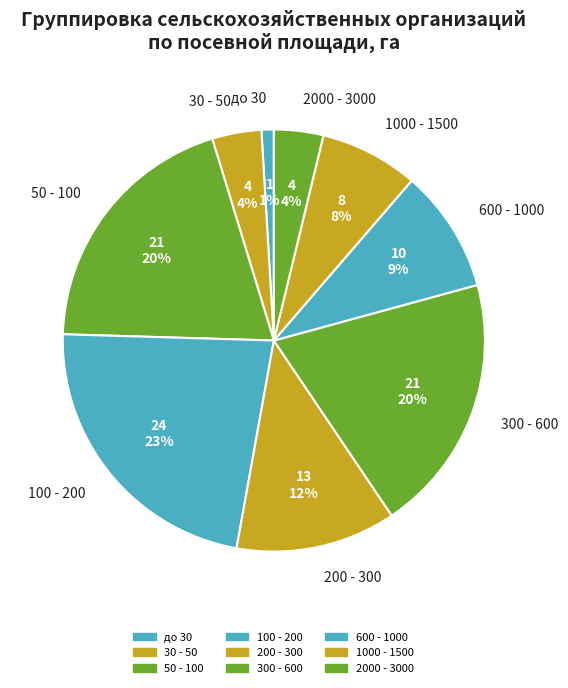

To the nearest percent, what percentage of the pie is до 30?

1%